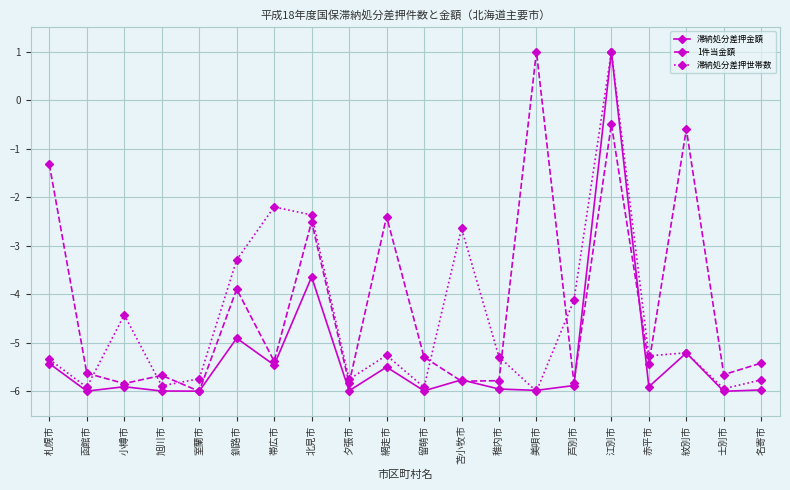

Which series ends up on top after the final intersection of 滞納処分差押世帯数 and 1件当金額?

1件当金額